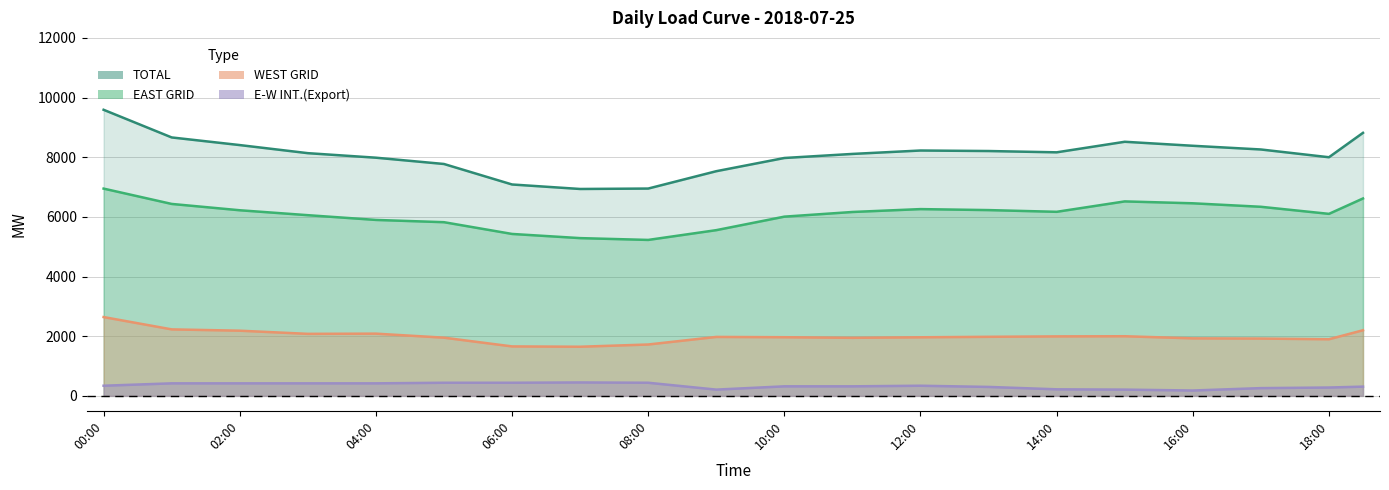

What is the difference between the second highest and minimum values in the EAST GRID series?

1463.4